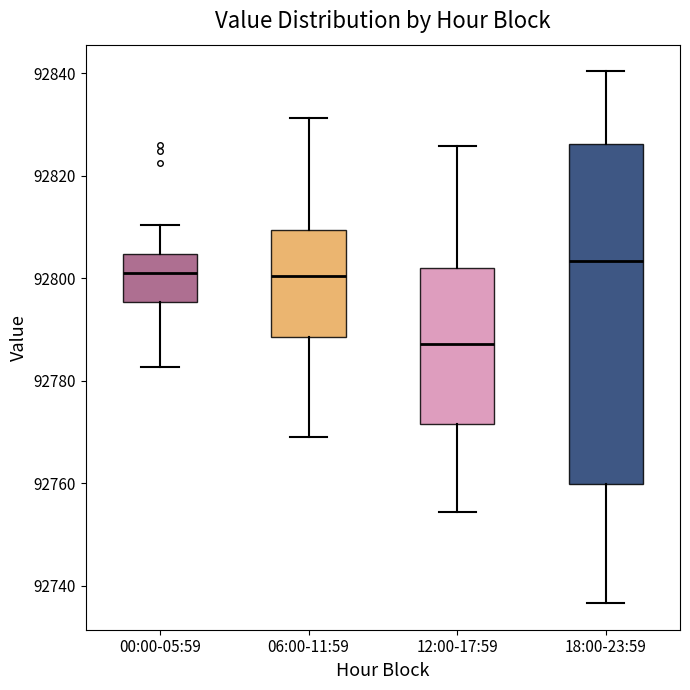

Which box is the tallest, from its lower edge to its upper edge?

18:00-23:59